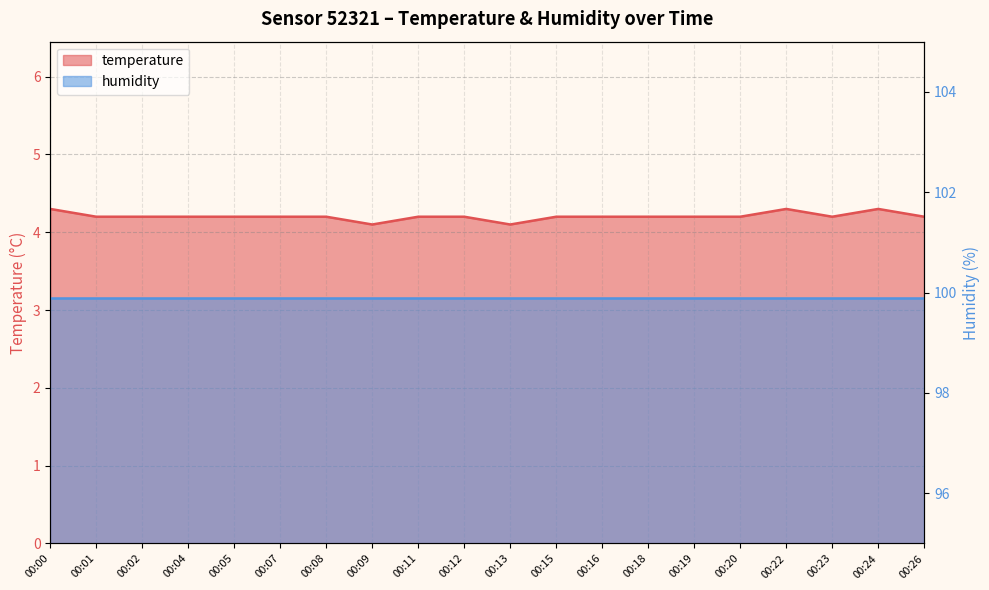

Which category has the lowest value across all series?

00:09